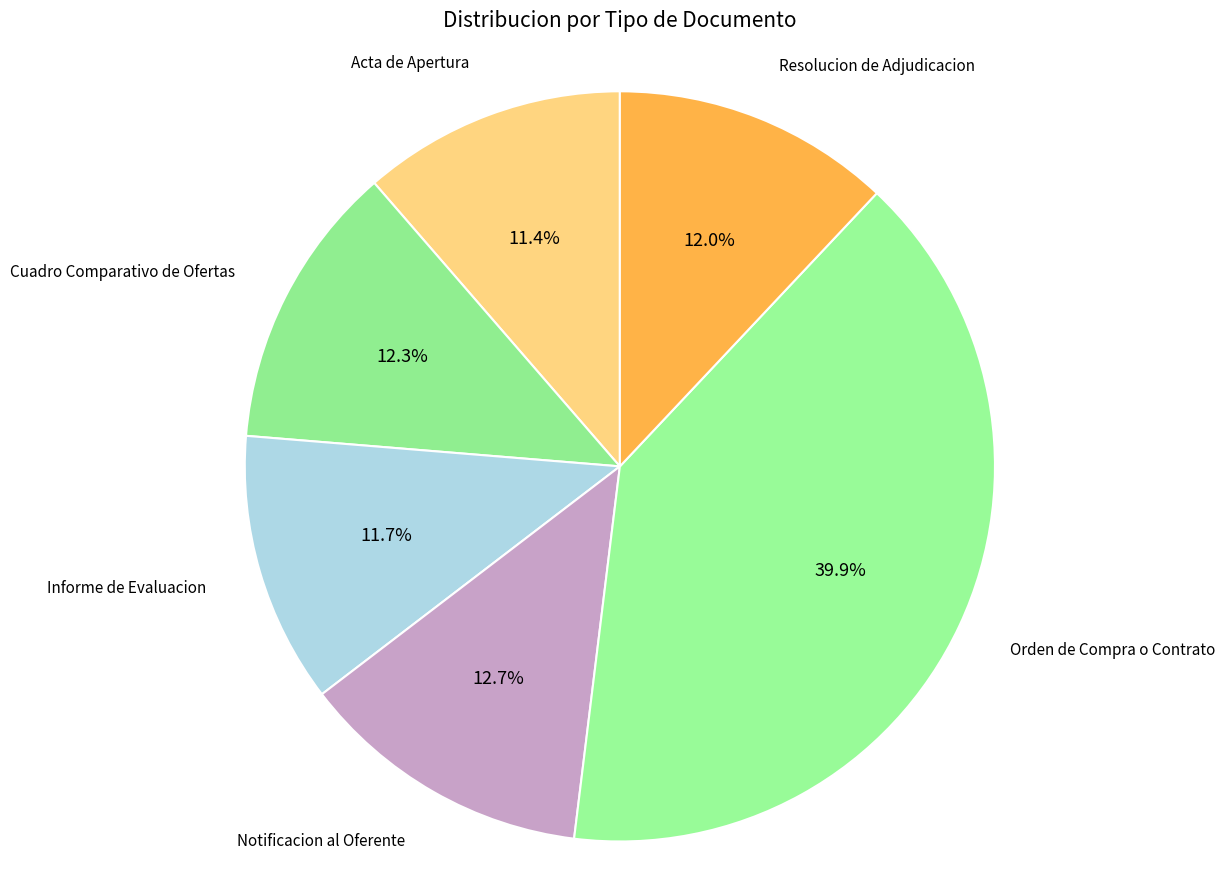

Approximately how many times larger is the value at Orden de Compra o Contrato compared to Informe de Evaluacion?

3.4